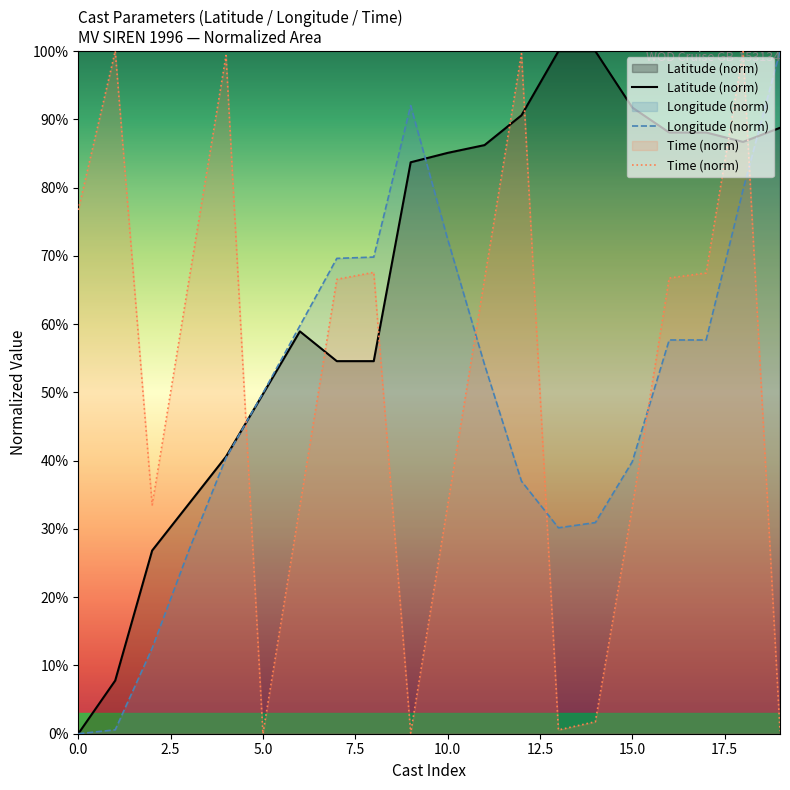

Which has a higher value, 14 or 9?

14